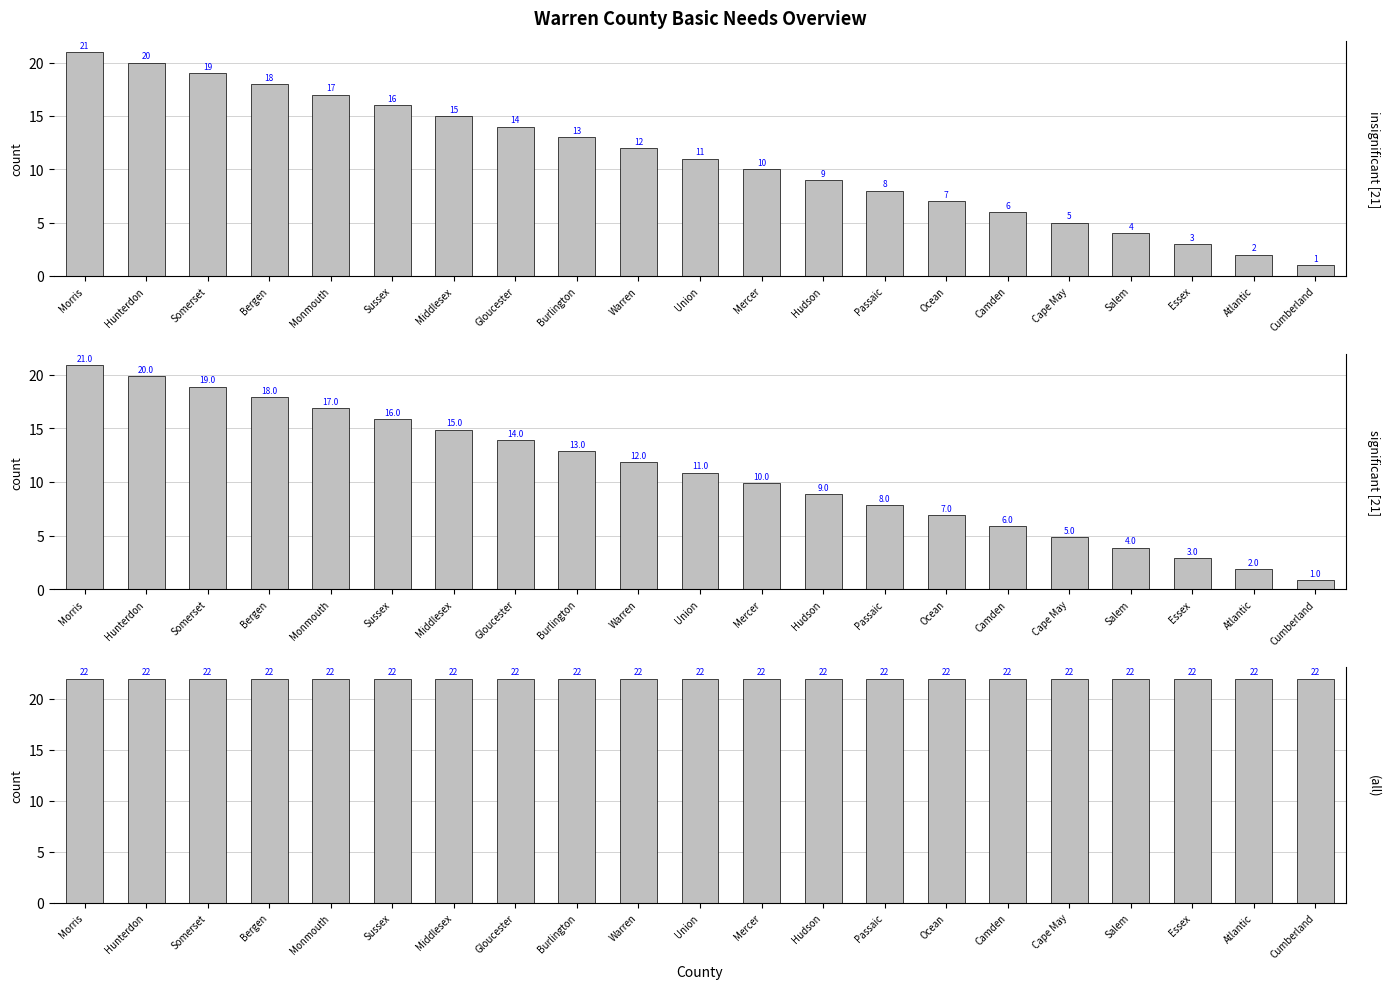

Are the bars horizontal?

No